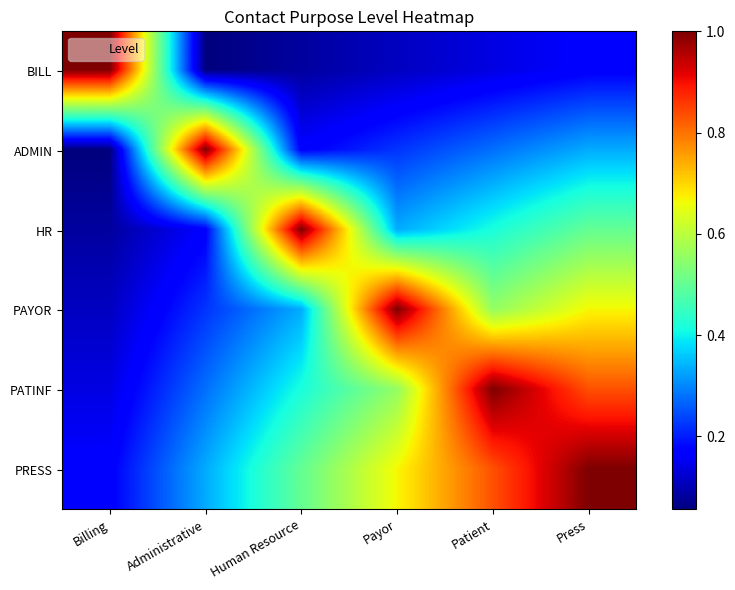

Which series changed the most between Administrative and Press?

ADMIN